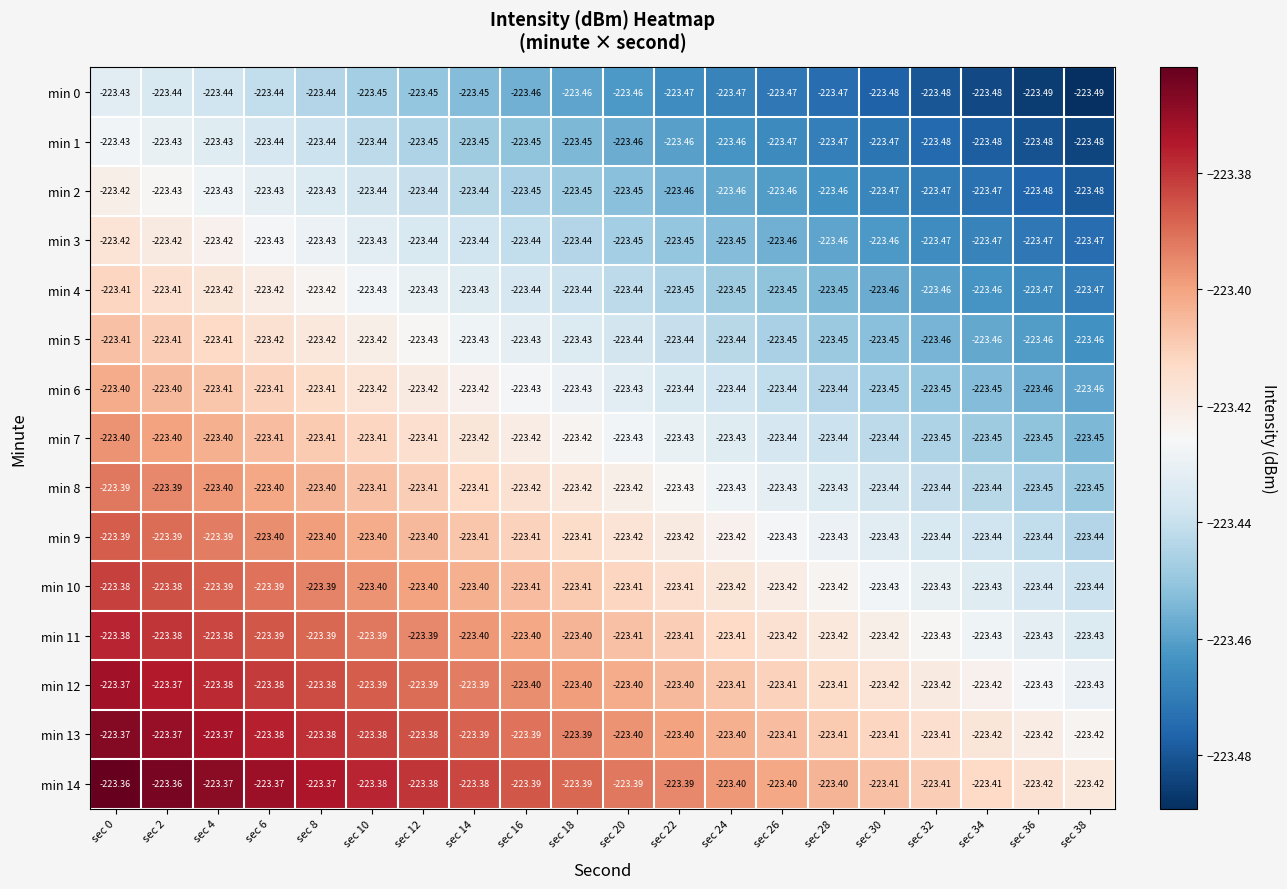

How many data points does each series have?

20